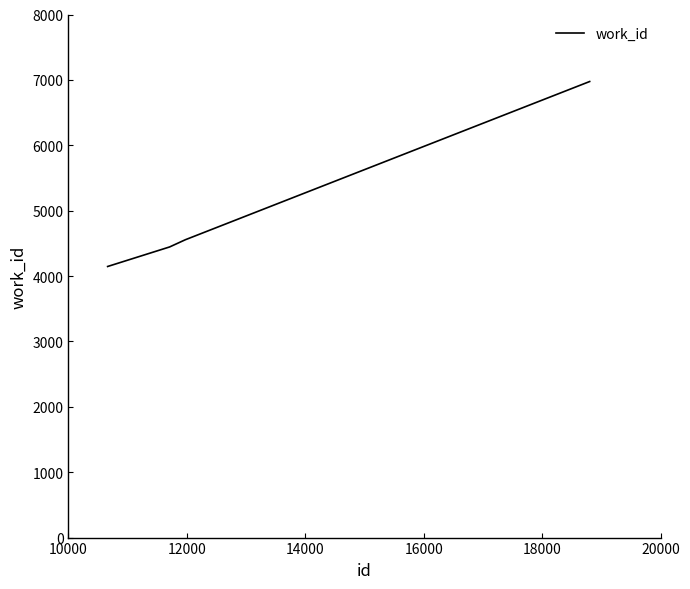

What is the smallest value displayed?

4146